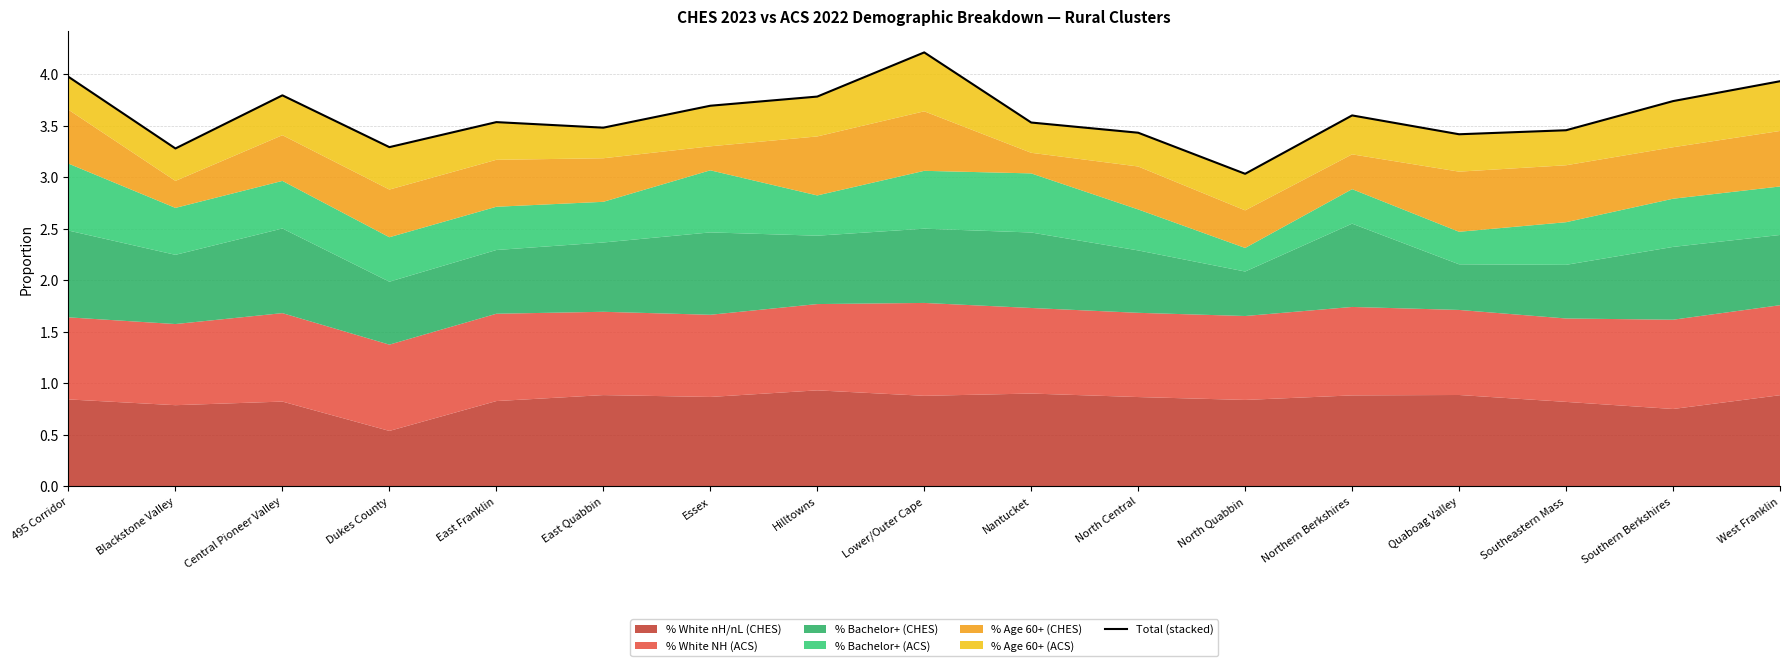

Reading right to left, transcribe all the data shown in this chart.

3.9	3.7	3.5	3.4	3.6	3.0	3.4	3.5	4.2	3.8	3.7	3.5	3.5	3.3	3.8	3.3	4.0